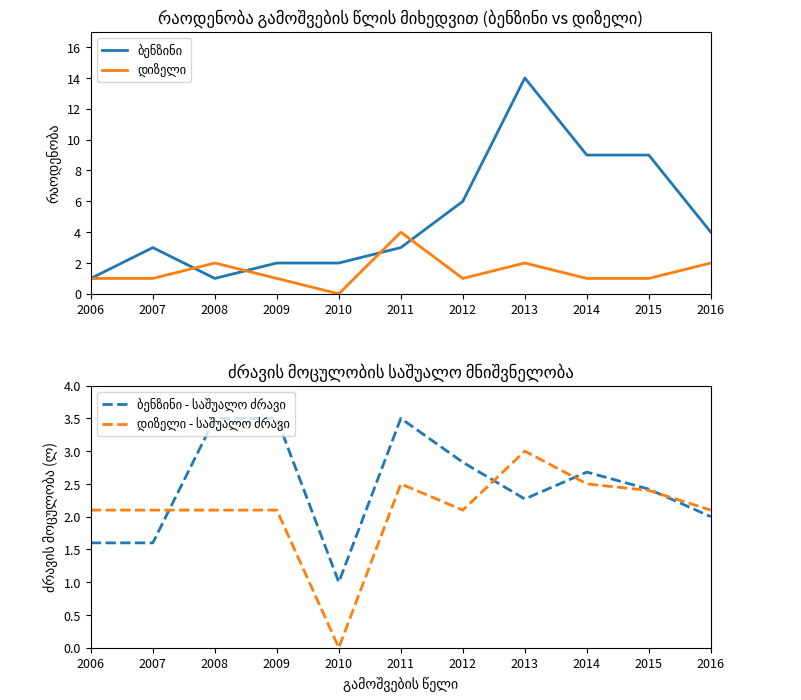

Which series ends up on top after the final intersection of დიზელი and ბენზინი - საშუალო ძრავი?

ბენზინი - საშუალო ძრავი